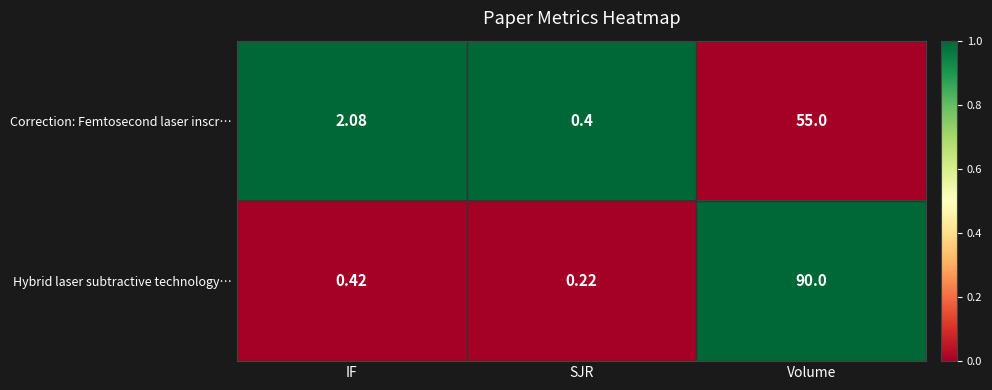

Where is Hybrid laser subtractive technology… nearest to the value 45?

IF